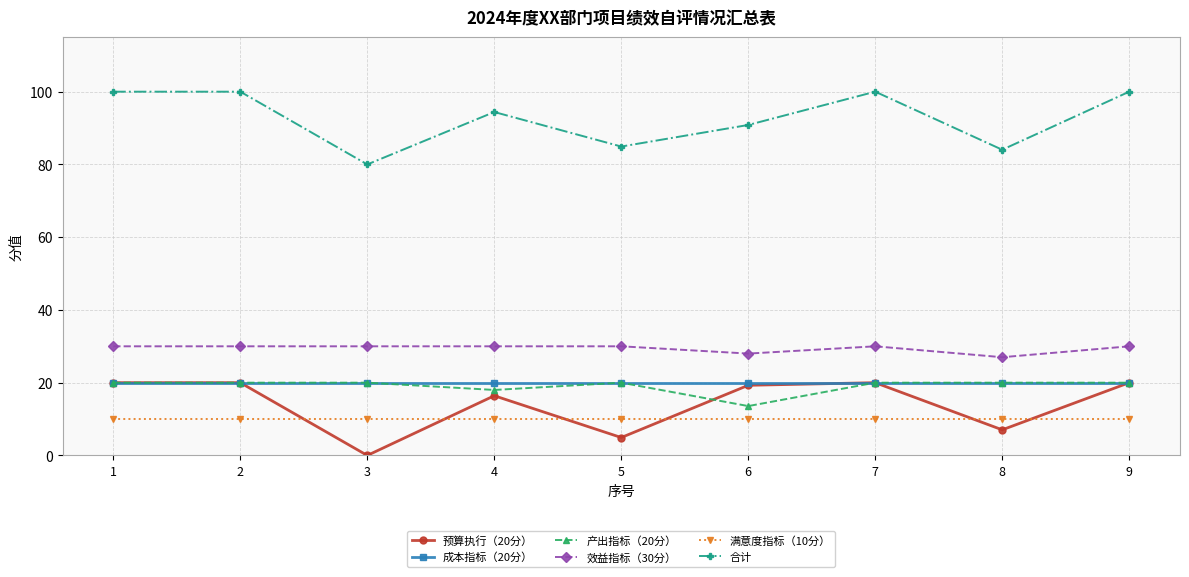

How many data points does each series have?

9